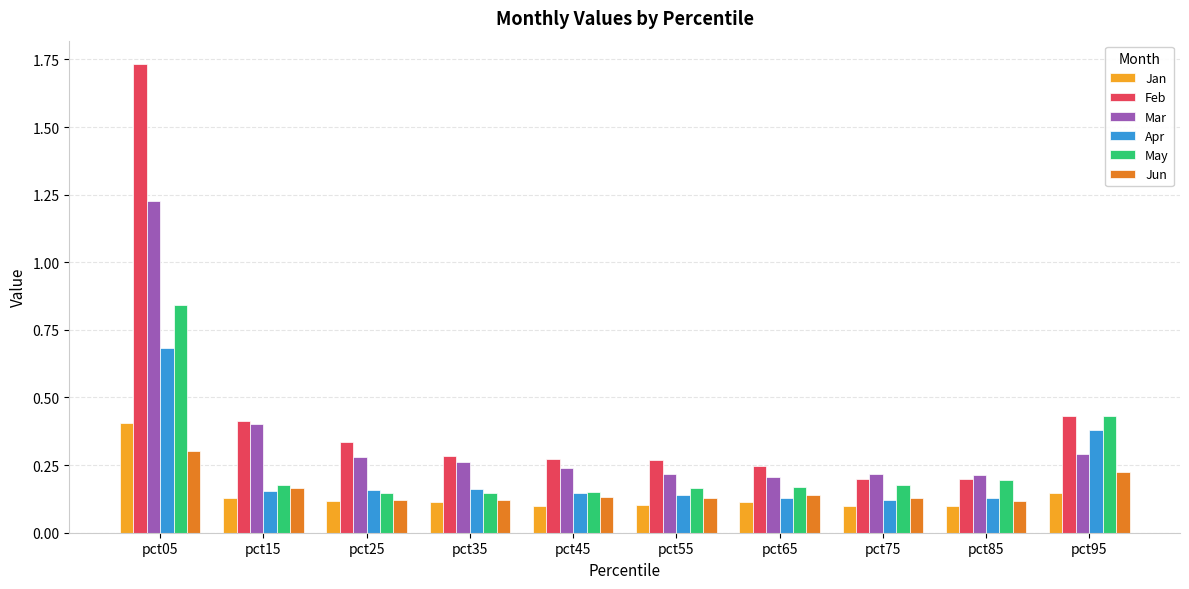

Between pct25 and pct95, which series saw the biggest shift?

May